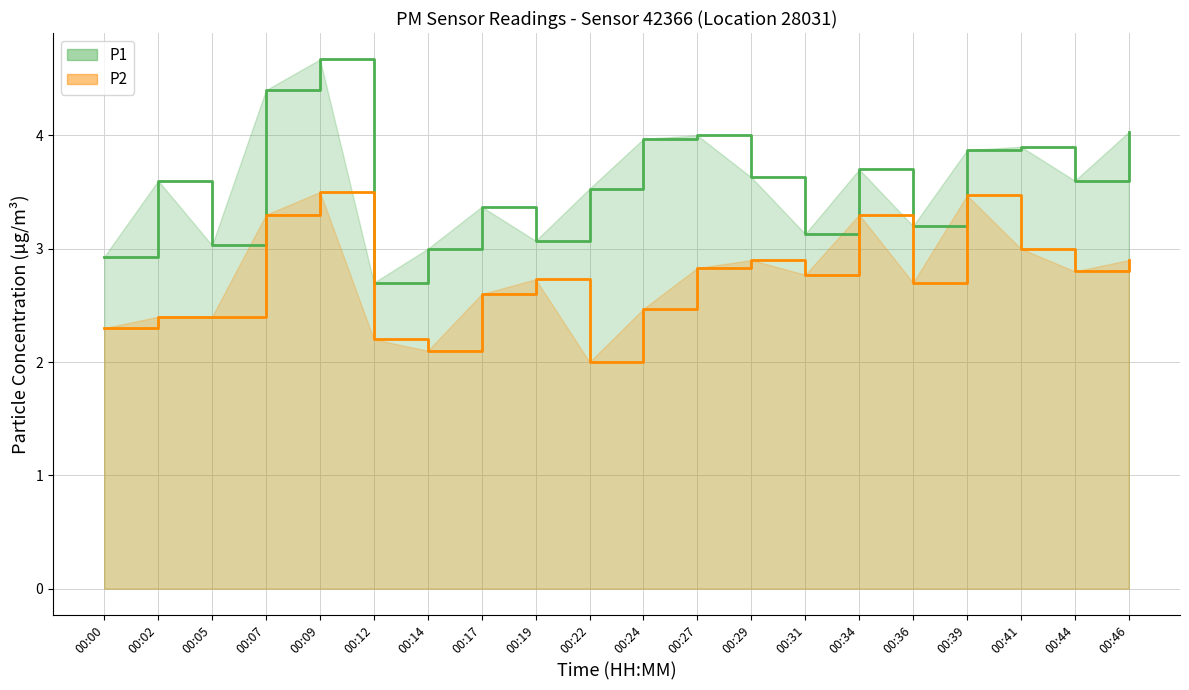

What are all the series names shown in the legend?

P1, P2